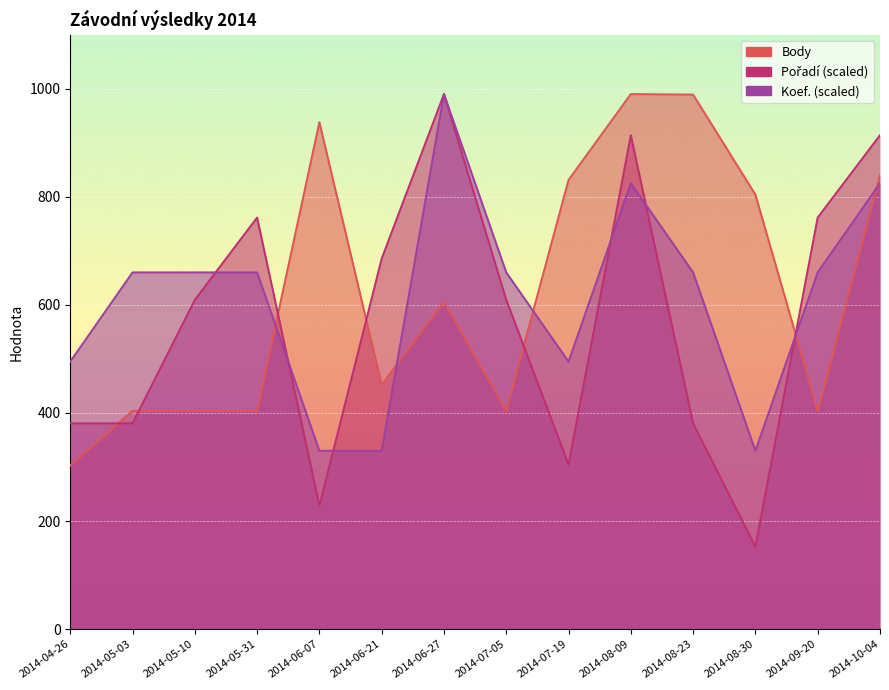

After their last crossing, which series has the higher values: Pořadí or Body?

Pořadí